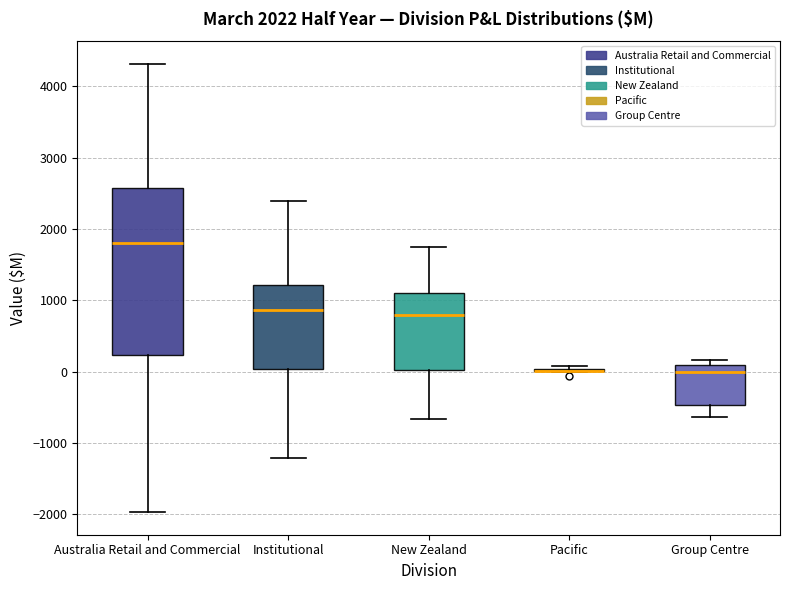

Reading left to right, transcribe this box plot: for each box, give where its median line is, the range the box spans, and where its two whiskers end, as read against the y-axis. The values are not printed on the chart, so give them approximately, as read against the axis.

Australia Retail and Commercial: median 1800, box 200 to 2600, whiskers -2000 to 4300
Institutional: median 900, box 0 to 1200, whiskers -1200 to 2400
New Zealand: median 800, box 0 to 1100, whiskers -700 to 1800
Pacific: box collapsed to a line at 0, whiskers 0 to 100
Group Centre: median 0, box -500 to 100, whiskers -600 to 200